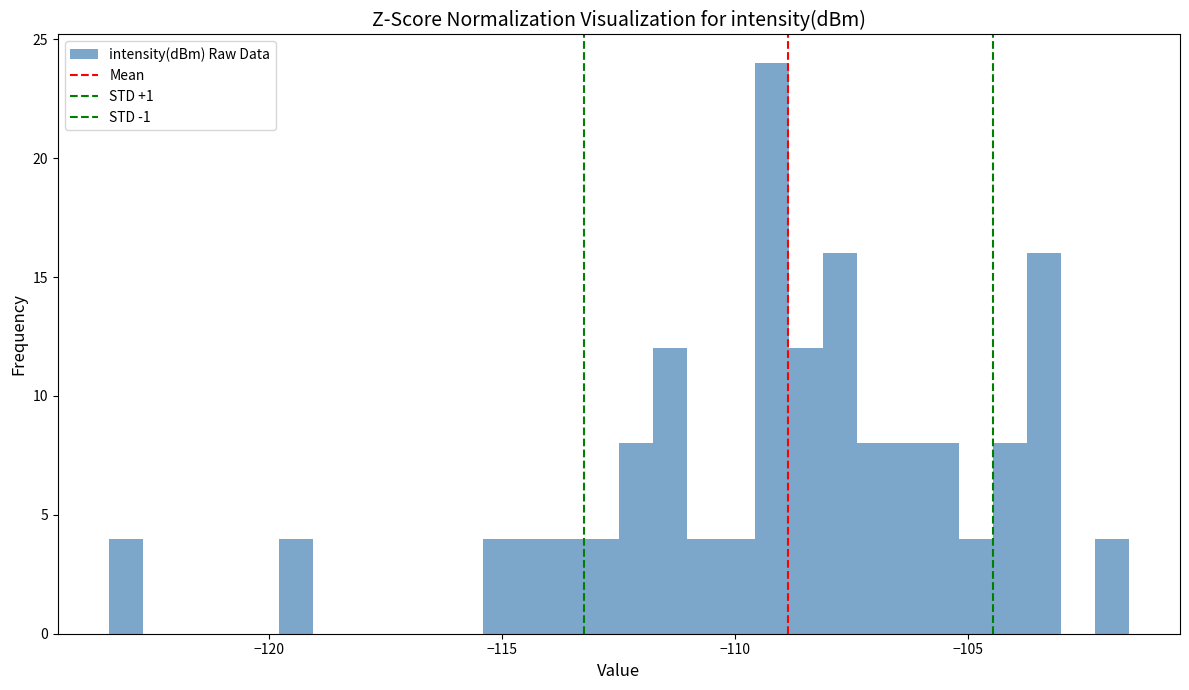

Read against the x-axis, roughly where is the centre of the tallest bar?

-109.0